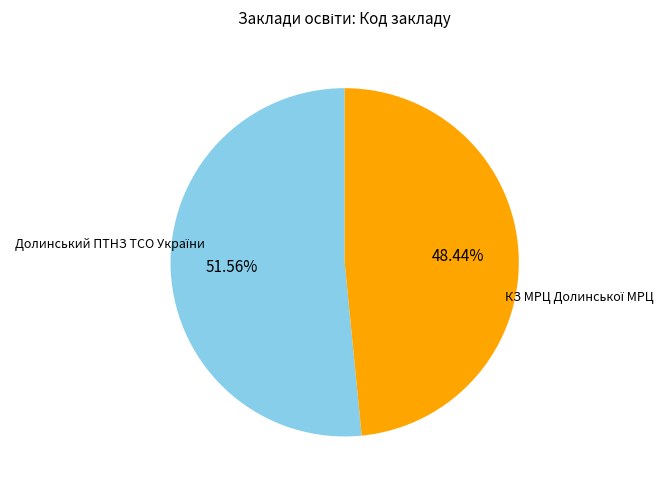

Is there any slice that represents more than half of the pie?

Yes